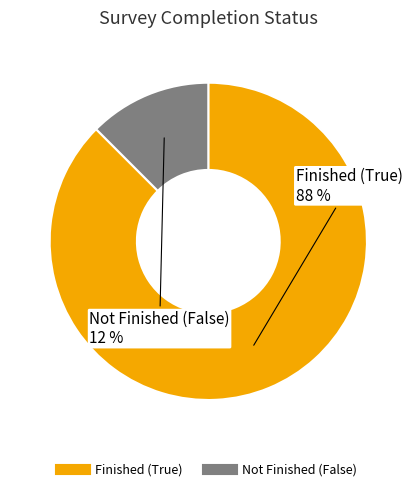

Does any single category account for the majority?

Yes